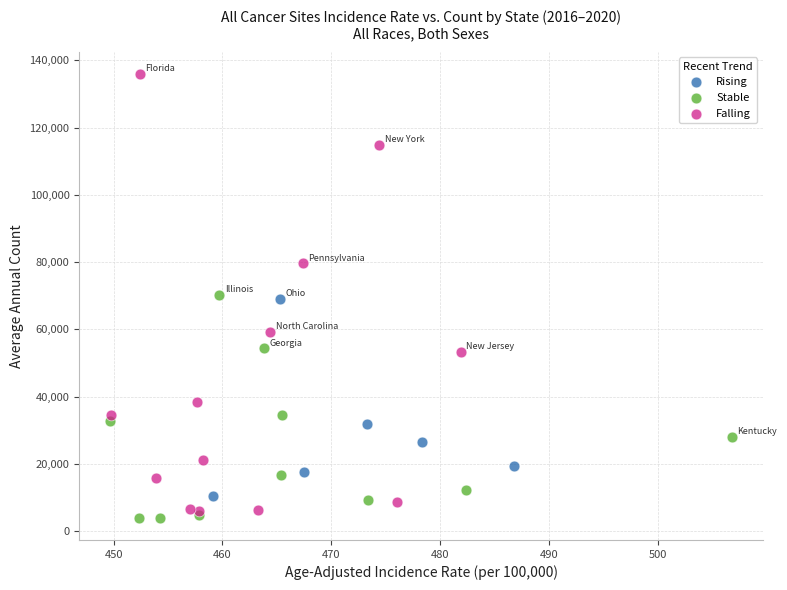

Which series contains the highest Y value?

Falling